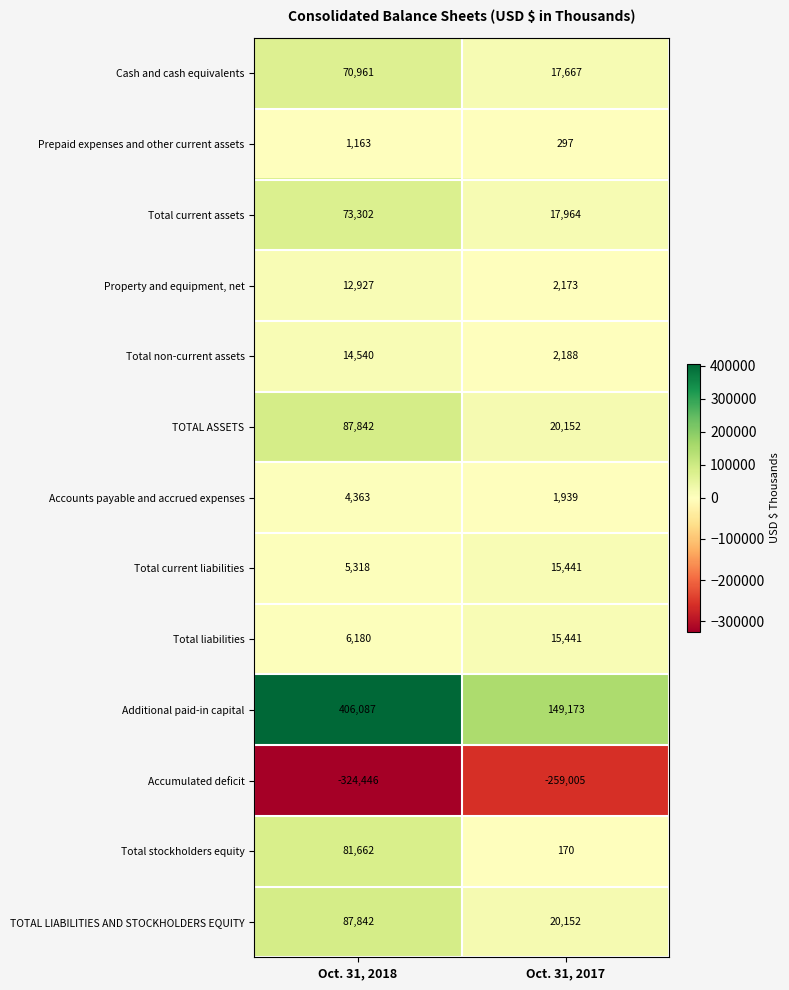

What is the minimum value shown in the chart?

-324446